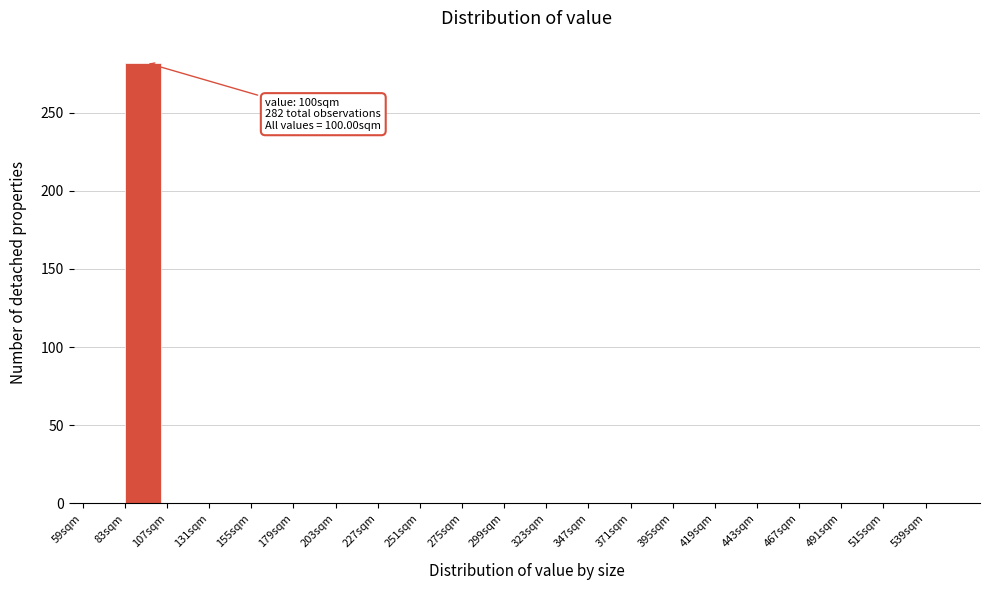

Which range on the x-axis has the tallest bar?

83 to 107